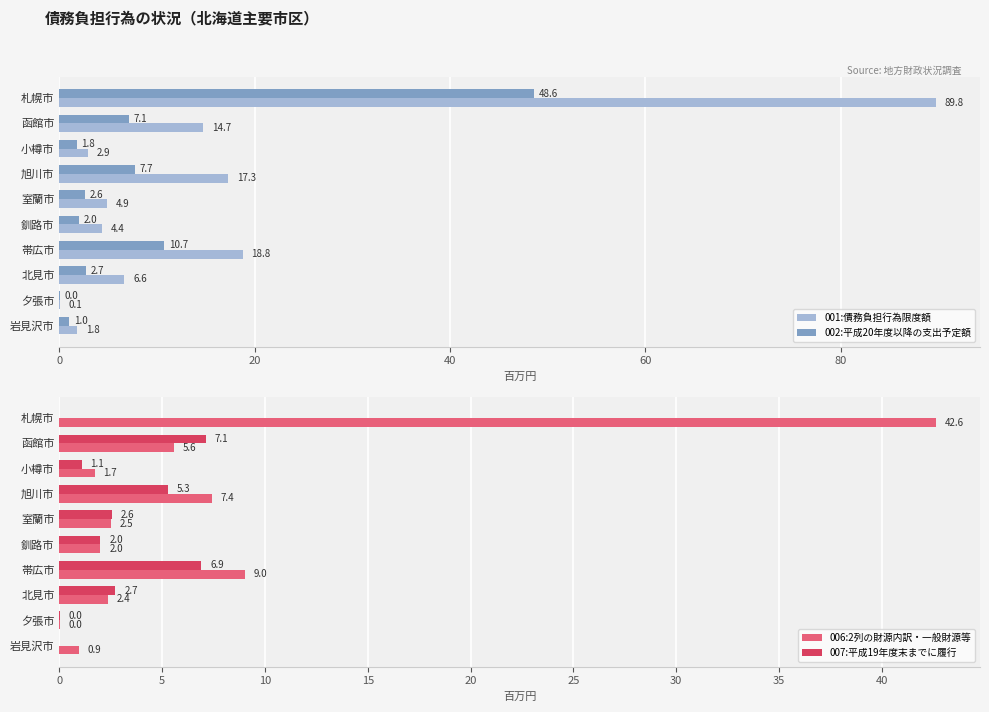

At how many categories does at least one series exceed 0?

10